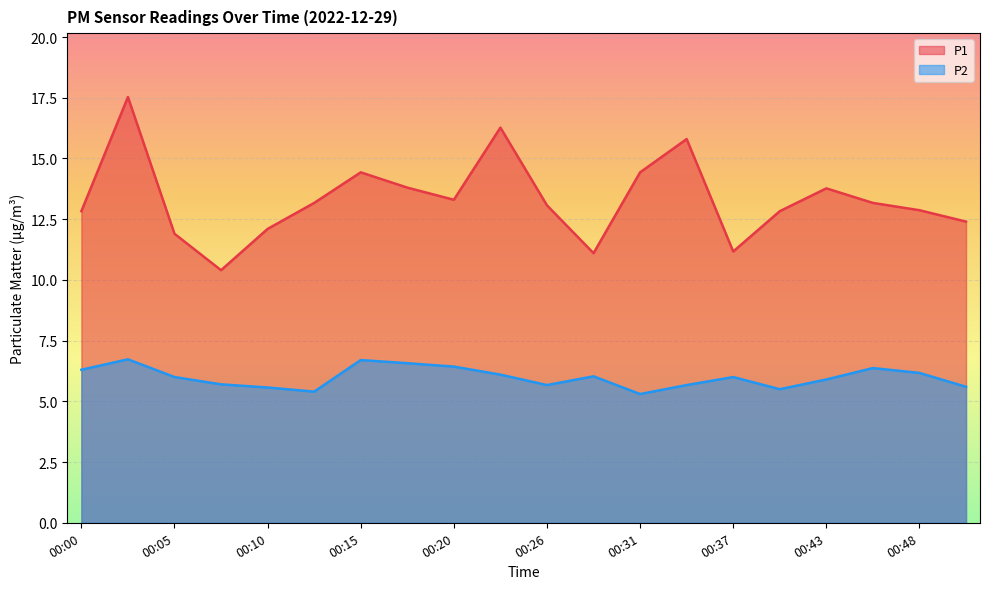

What is the sum of all P2 values?

119.7